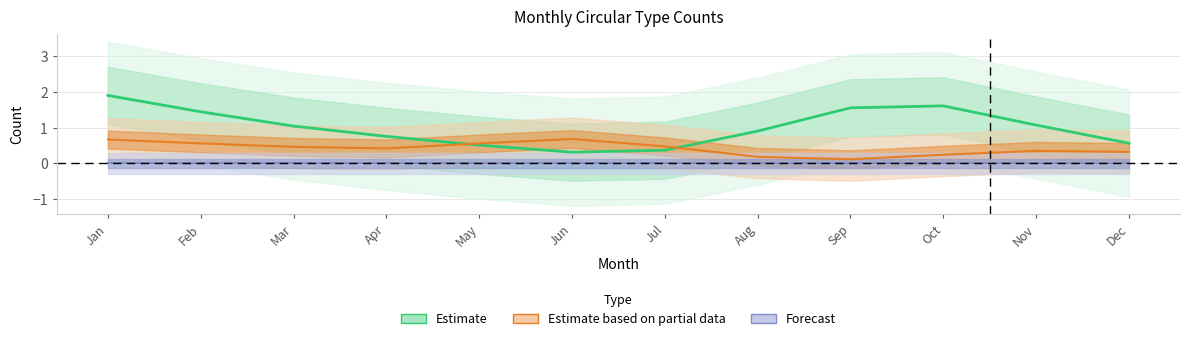

What are all the series names shown in the legend?

Estimate, Estimate based on partial data, Forecast